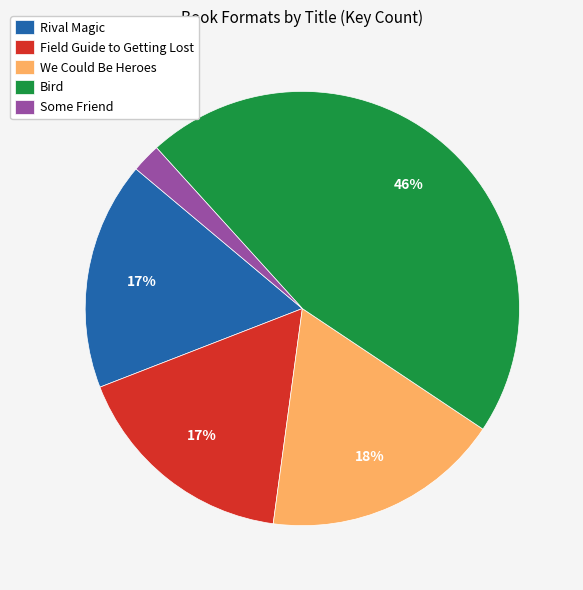

To the nearest percent, what is the average slice percentage?

20%